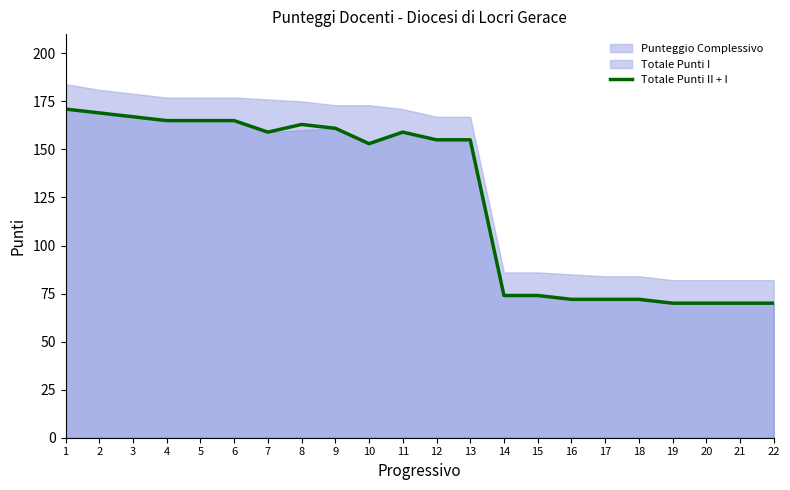

Where is the first local maximum?

8